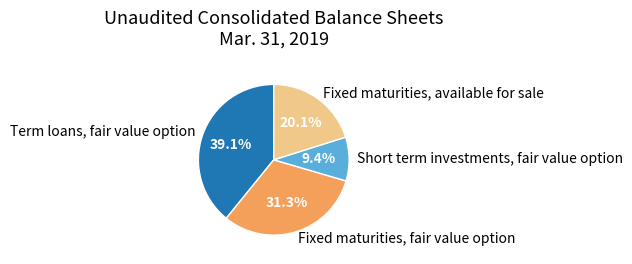

Which slice is the smallest?

Short term investments, fair value option